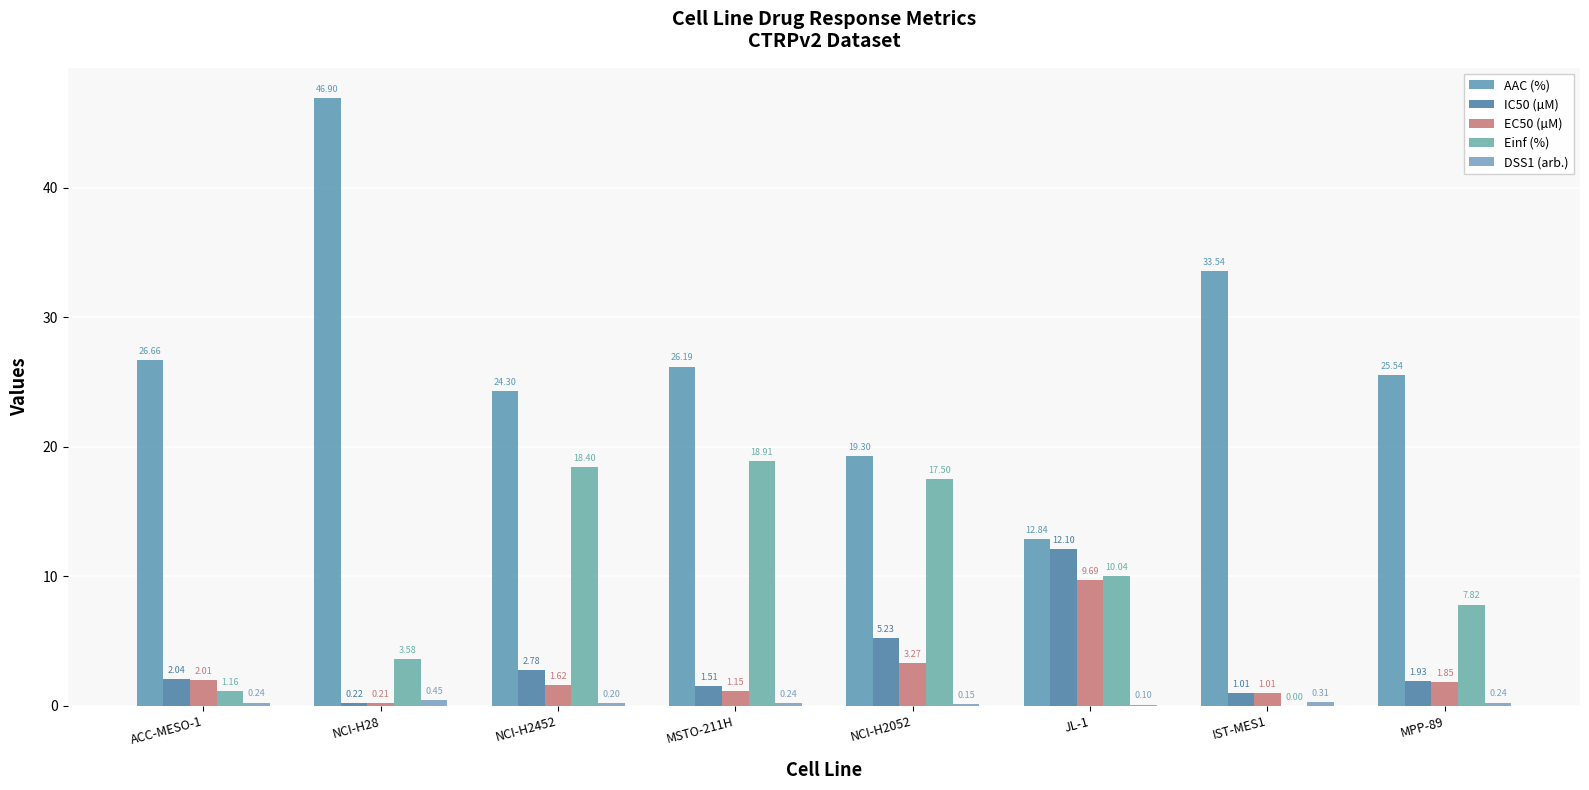

How many series are shown in this chart?

5